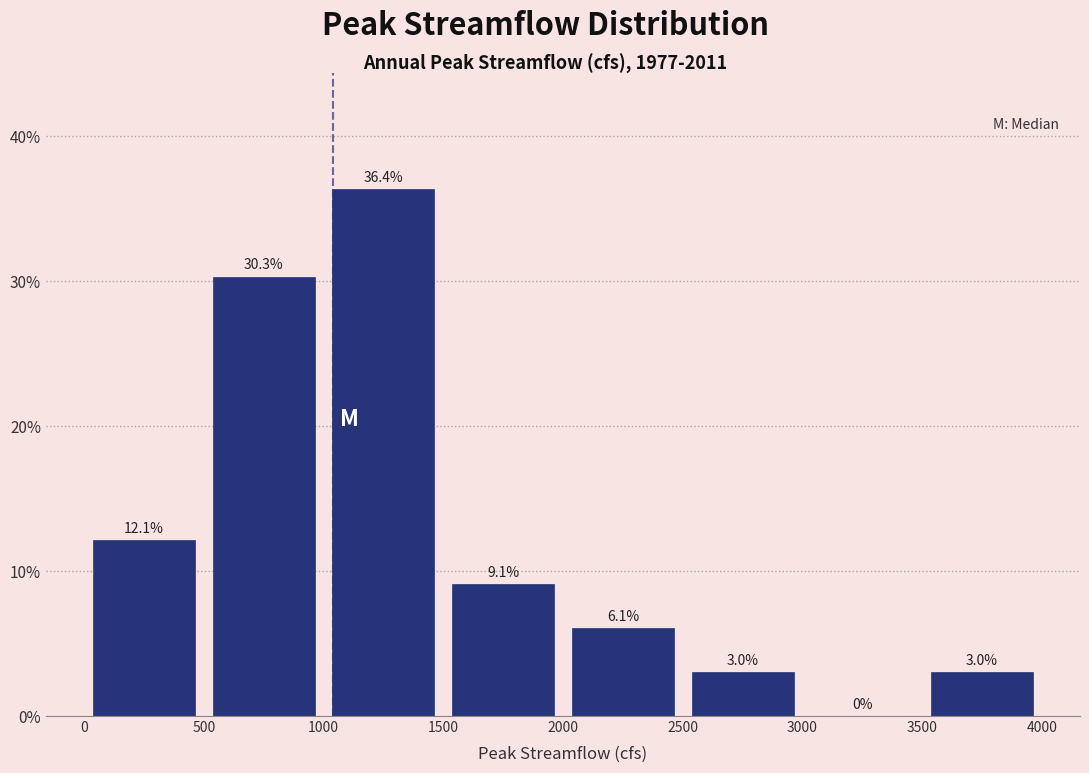

Reading left to right, transcribe this chart: for each bar, give the range it covers on the x-axis and its height.

0 to 500: 12.1
500 to 1000: 30.3
1000 to 1500: 36.4
1500 to 2000: 9.1
2000 to 2500: 6.1
2500 to 3000: 3.0
3000 to 3500: 0.0
3500 to 4000: 3.0